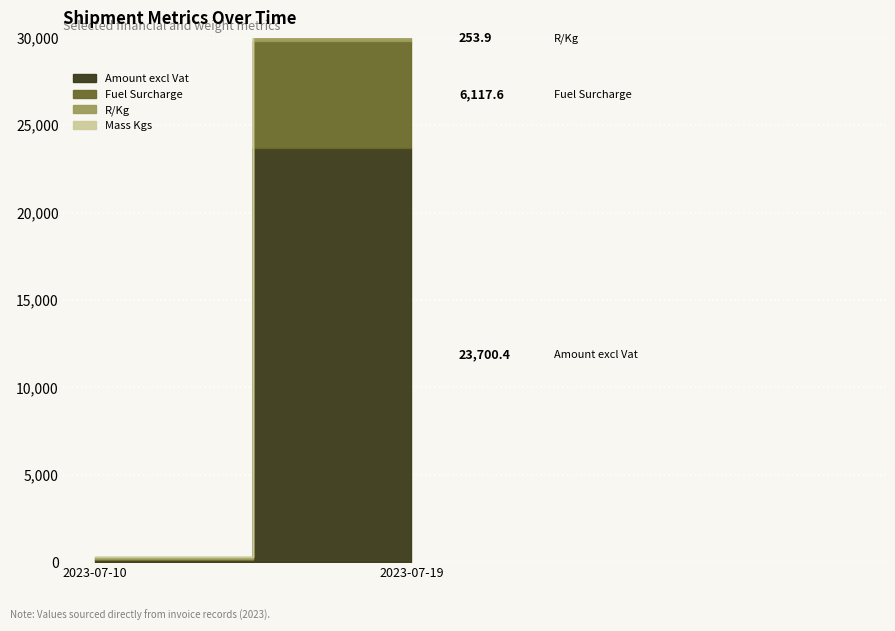

How many data points in R/Kg are less than 253?

1